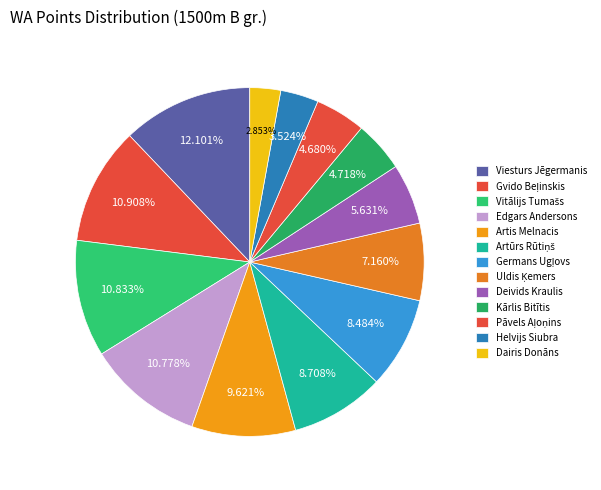

Is there a majority slice in this chart?

No